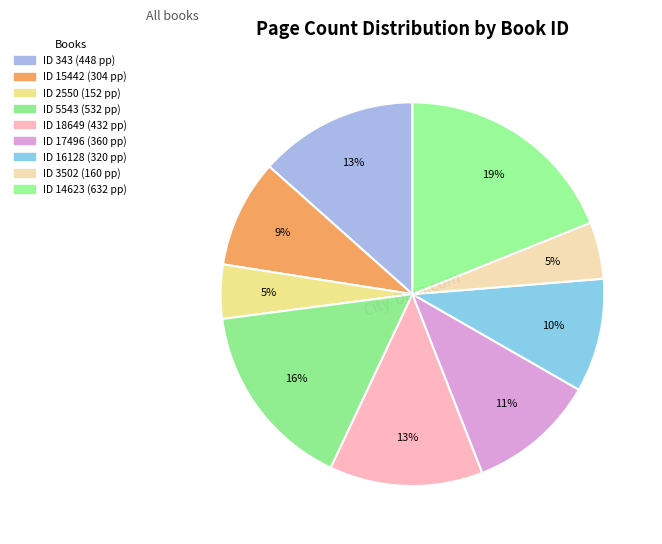

How many segments does this pie chart have?

9